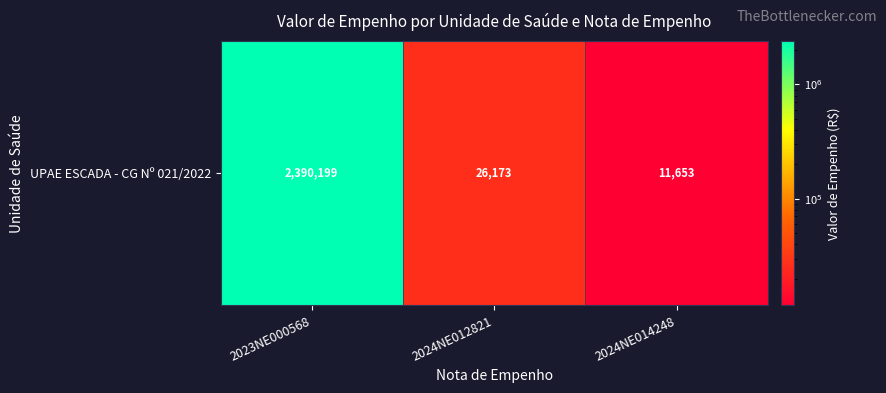

How many data points are above 26172?

2